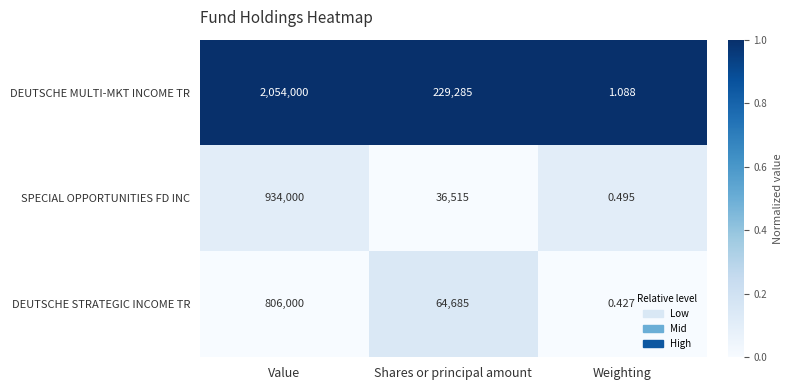

Which series has the largest total across all categories?

DEUTSCHE MULTI-MKT INCOME TR